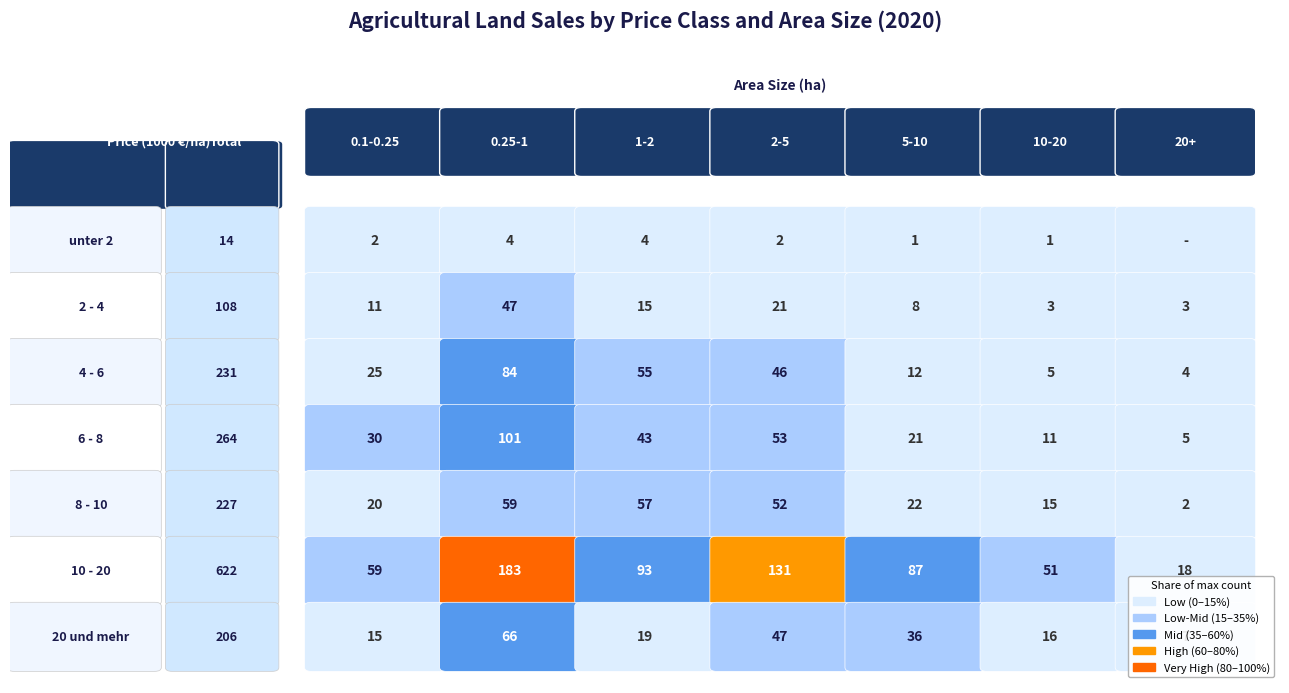

How many values exceed 227?

3